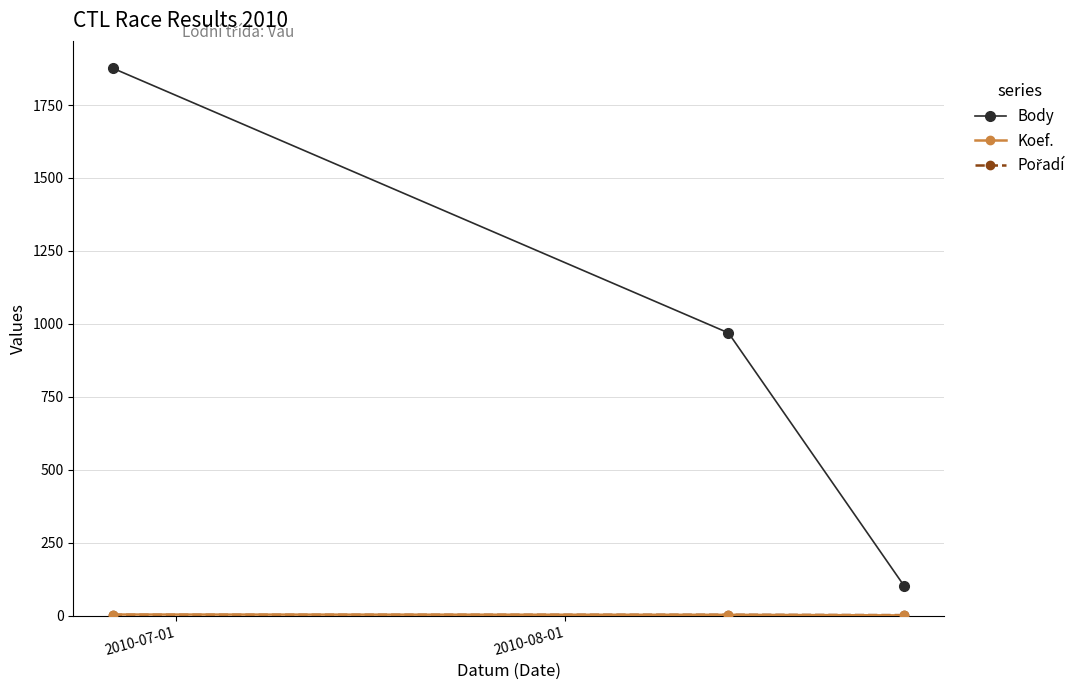

Which series has the largest total across all categories?

Body